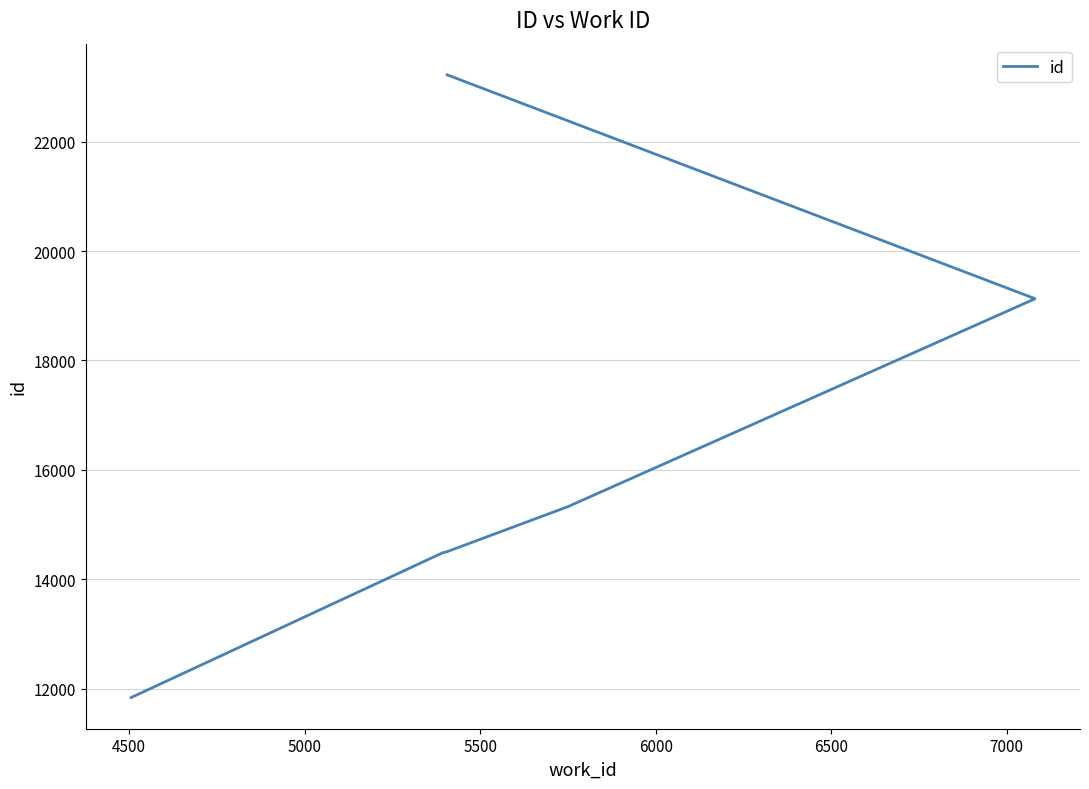

How many distinct data groups are displayed?

1